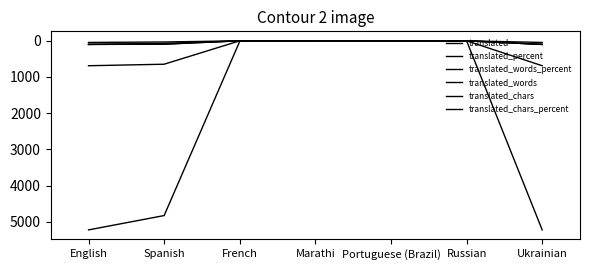

What value does the translated_words_percent series have at Ukrainian?

100.0